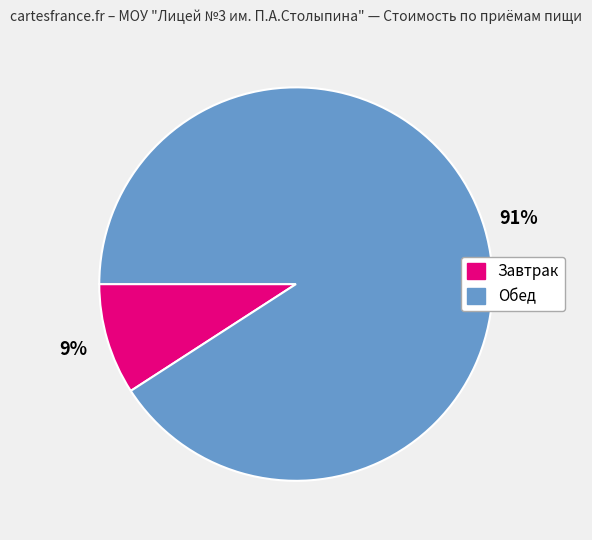

To the nearest percent, what is the difference between the largest and smallest slice percentages?

82%